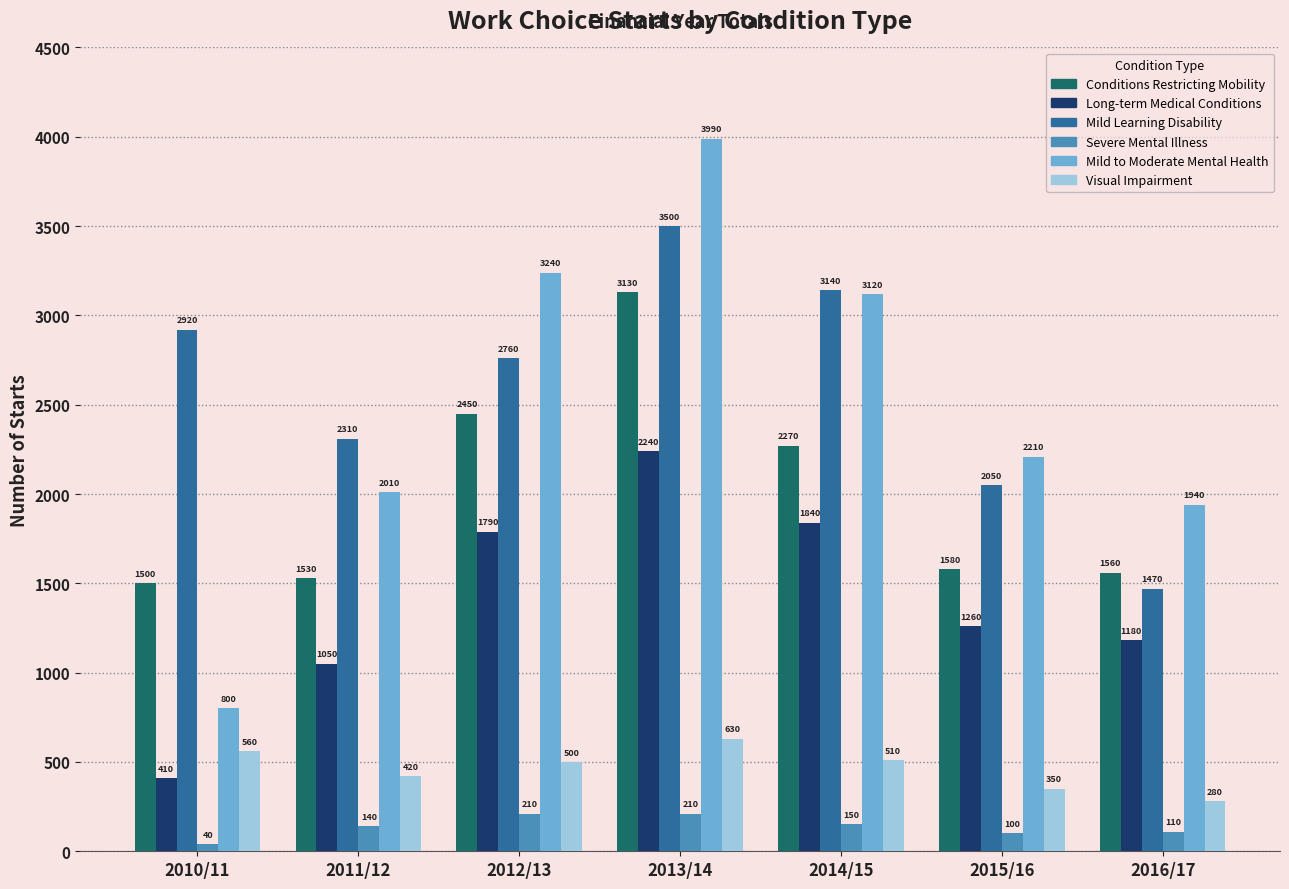

At which label does Mild to Moderate Mental Health first exceed 2210?

2012/13